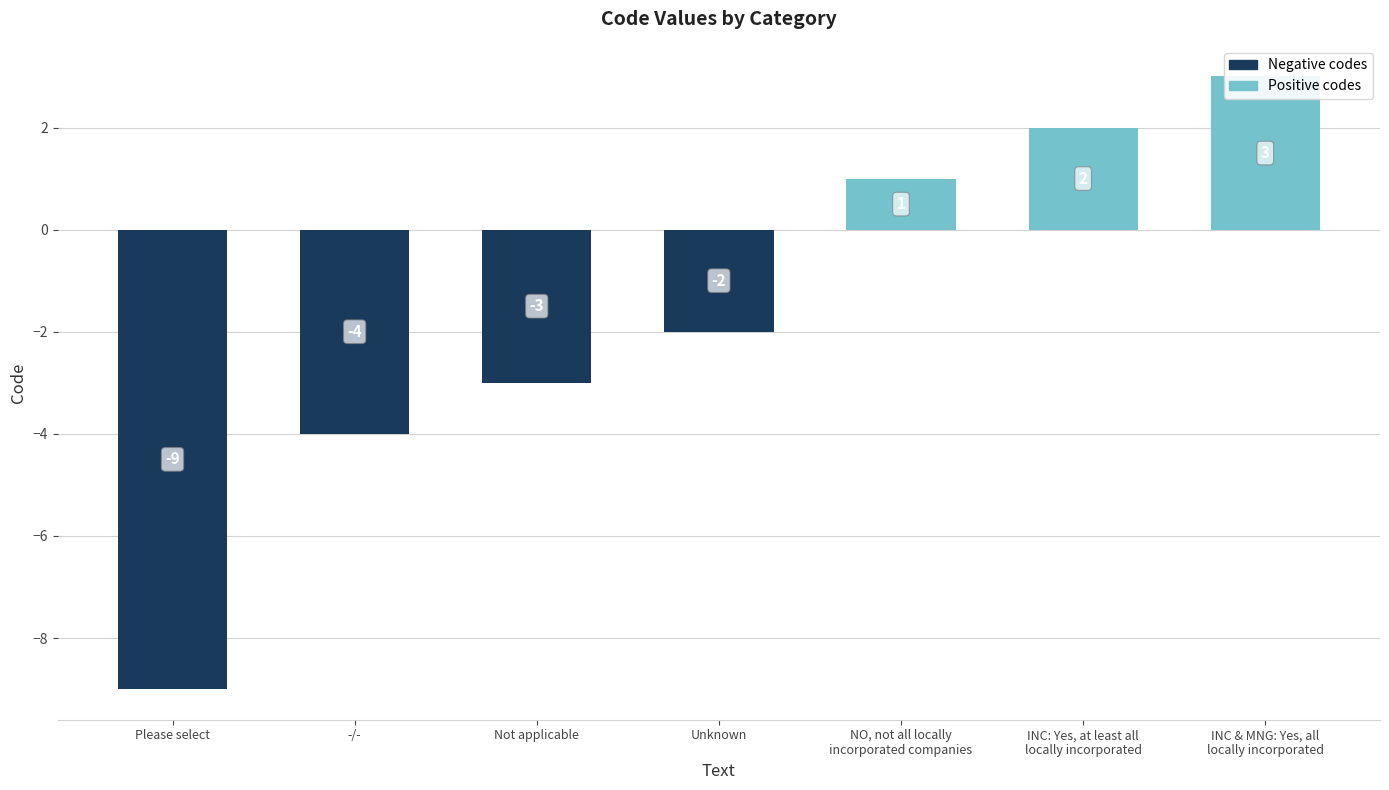

How many distinct data groups are displayed?

1